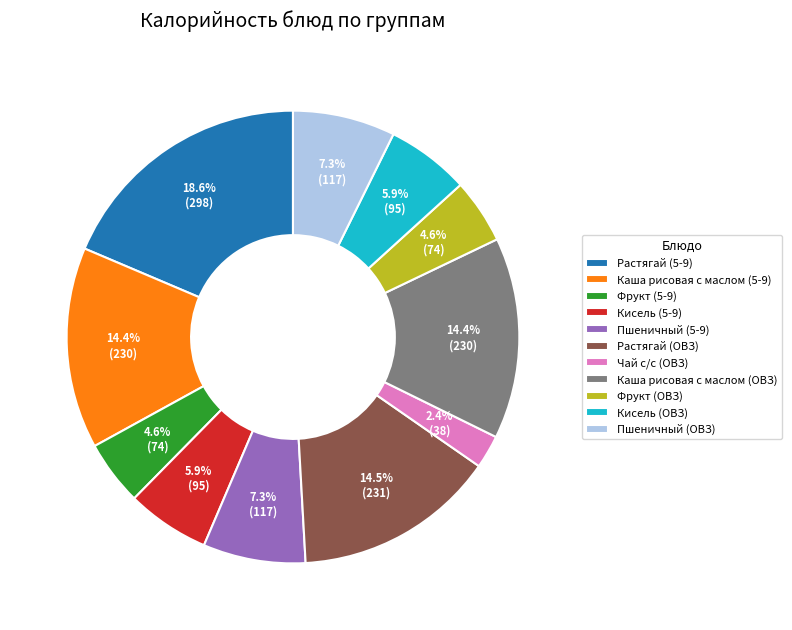

True or false: Растягай (ОВЗ) accounts for 20% of the total.

False